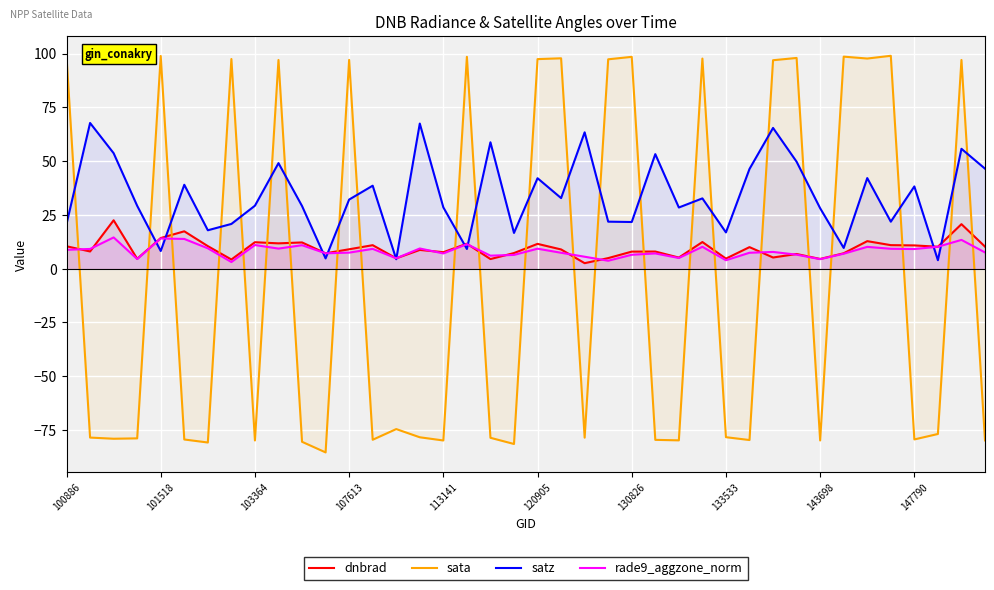

What is the value of the rade9_aggzone_norm point at the 2nd from the left?

9.2